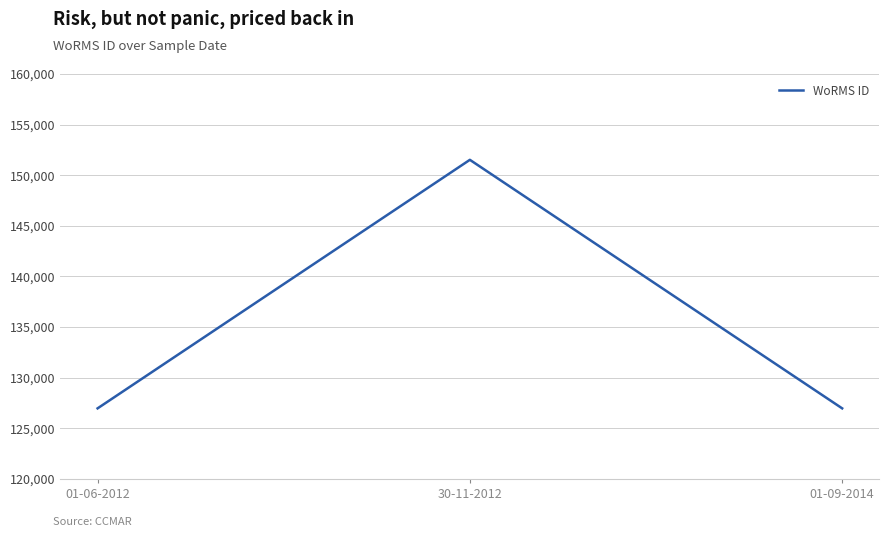

What is the sum of the values at 30-11-2012 and 01-09-2014?

278498